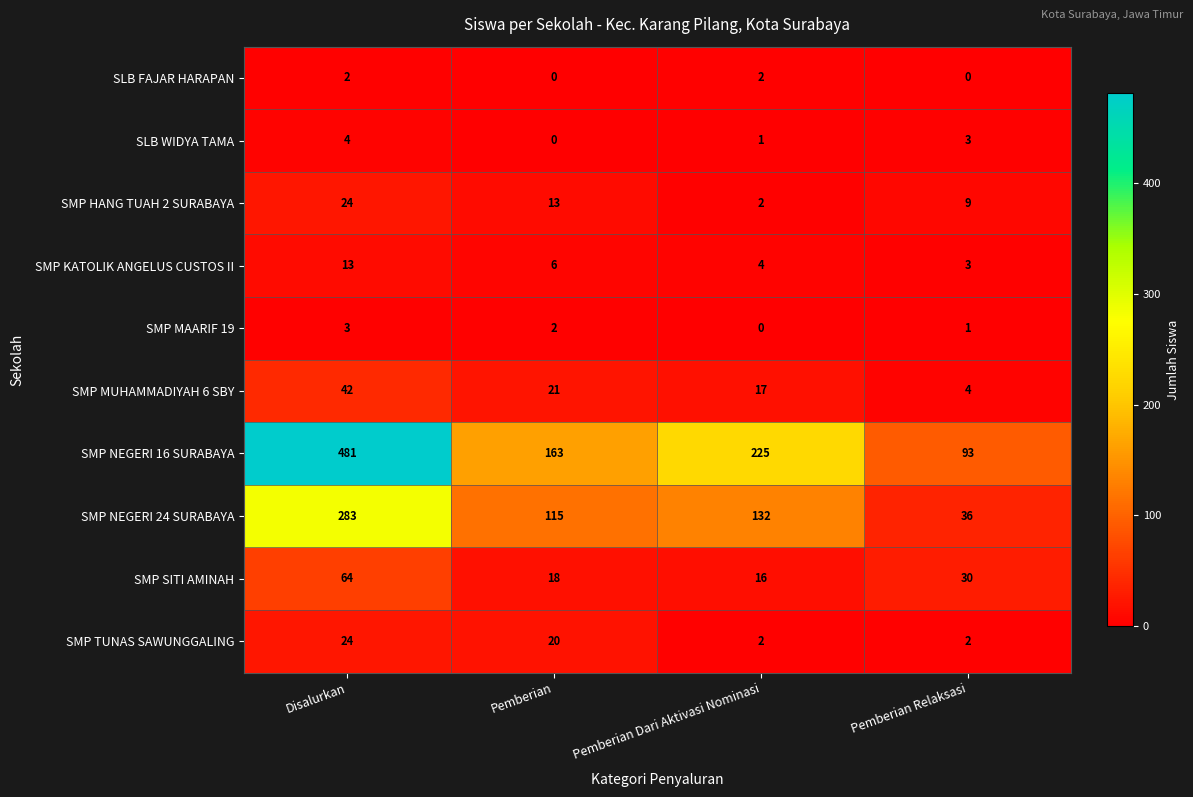

At which label is SMP MAARIF 19 closest to 1?

Pemberian Relaksasi